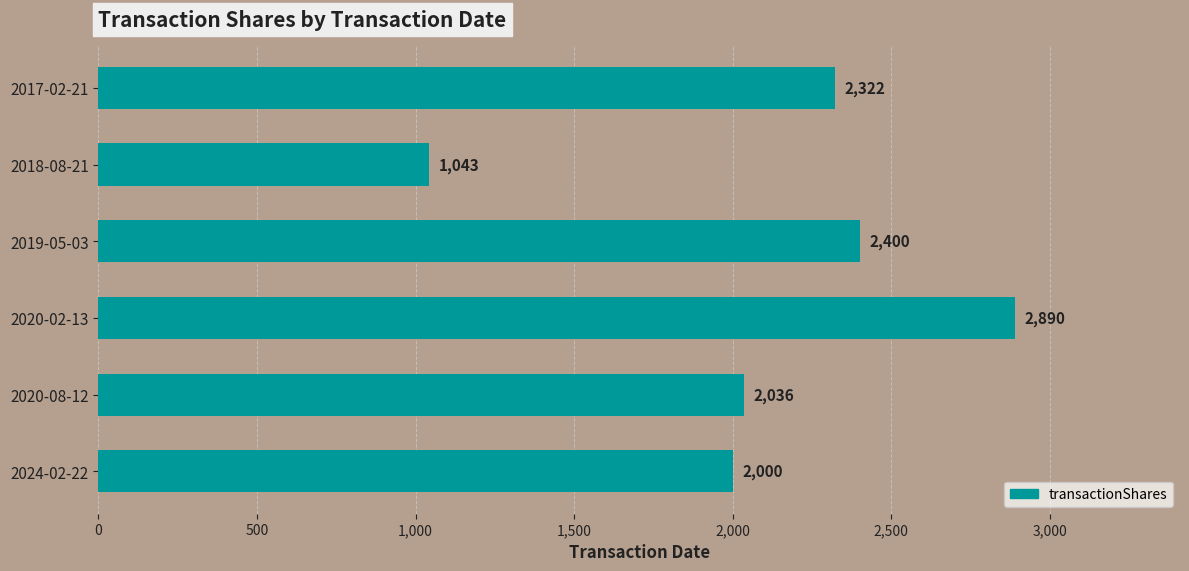

Which label corresponds to the smallest value in the chart?

2018-08-21